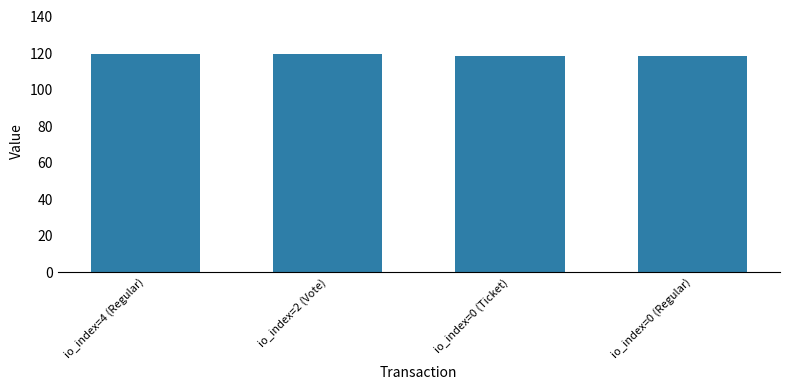

What is the minimum value shown in the chart?

118.8